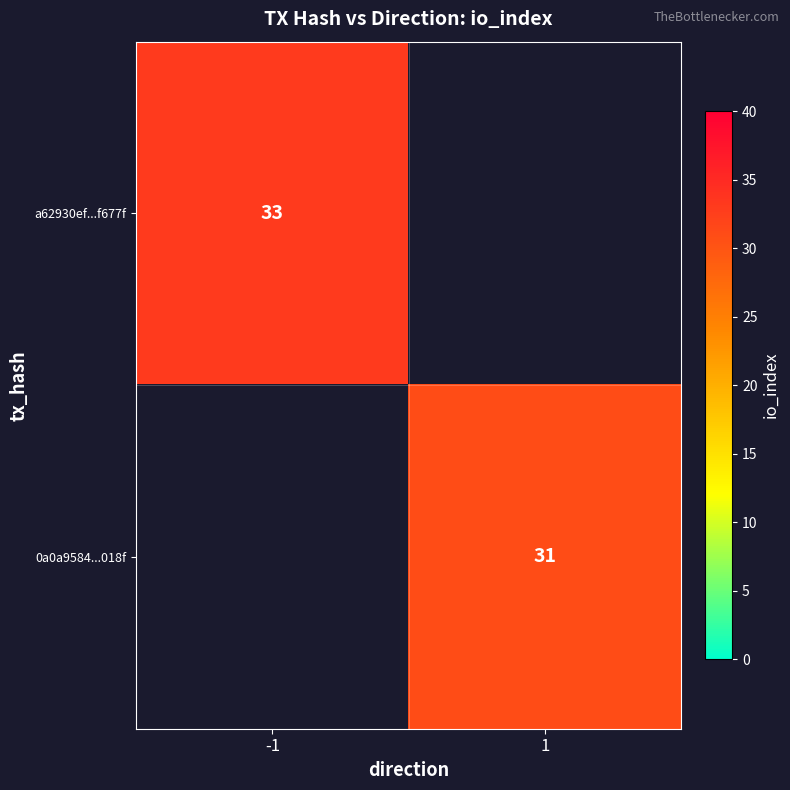

What is the smallest value displayed?

31.0